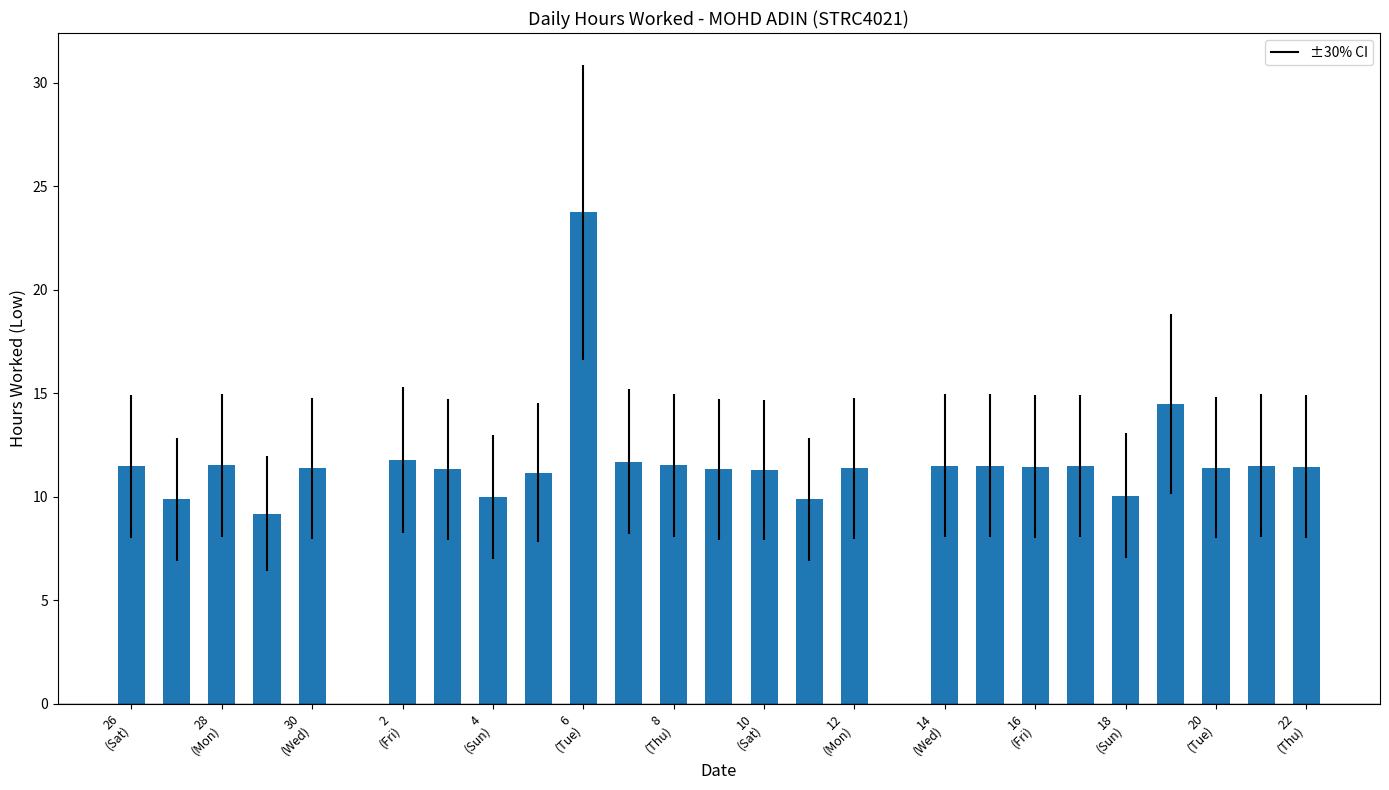

How many values are above zero?

25